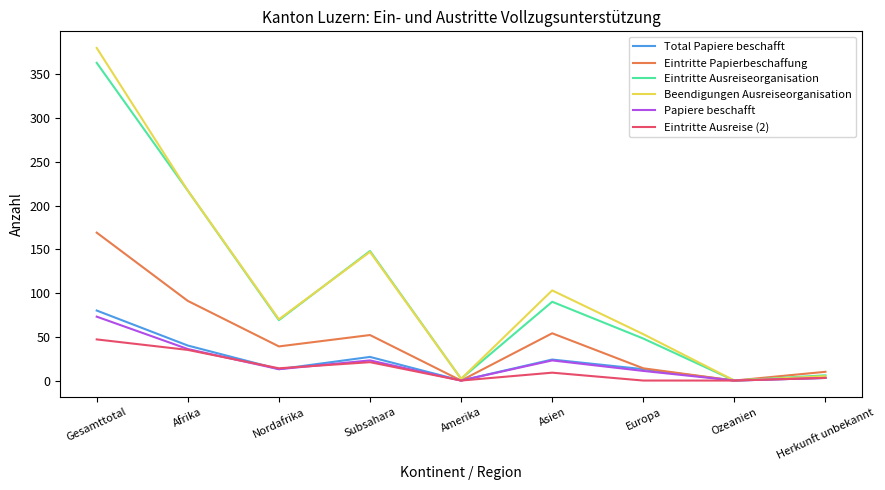

What is the sum of all Beendigungen Ausreiseorganisation values?

977